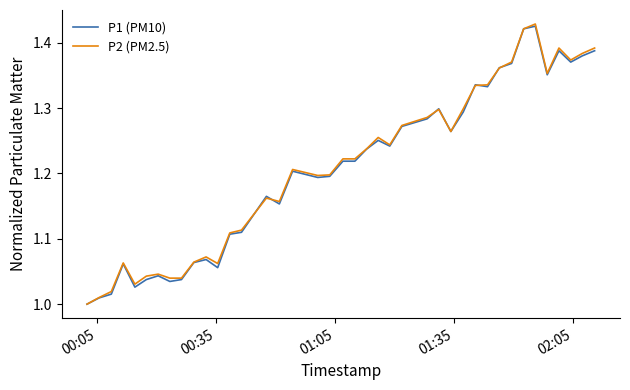

What is the difference between the maximum and minimum values in the P1 (PM10) series?

0.4